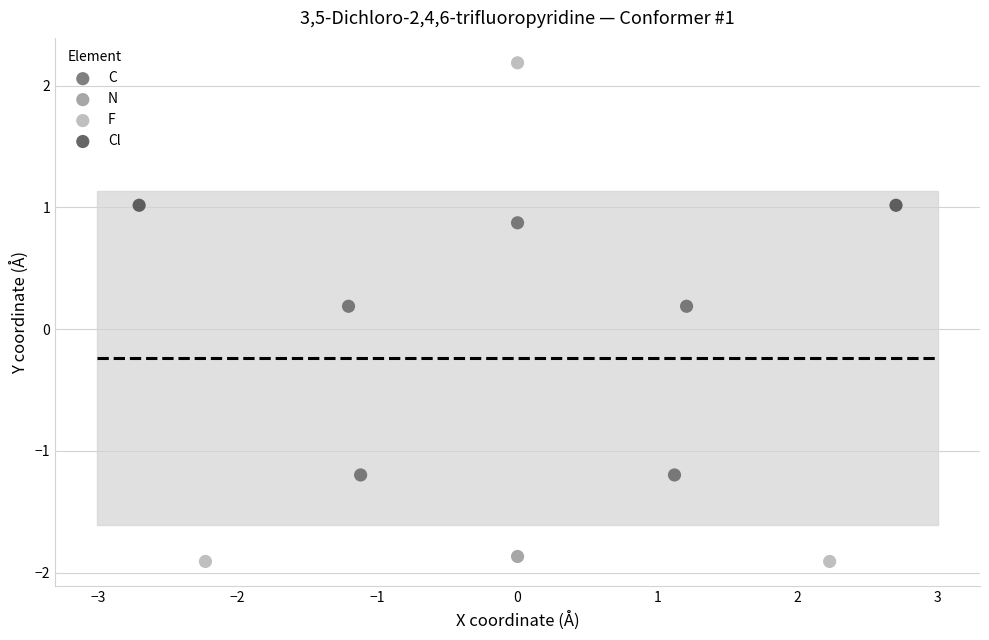

What are all the series names shown in the legend?

C, N, F, Cl